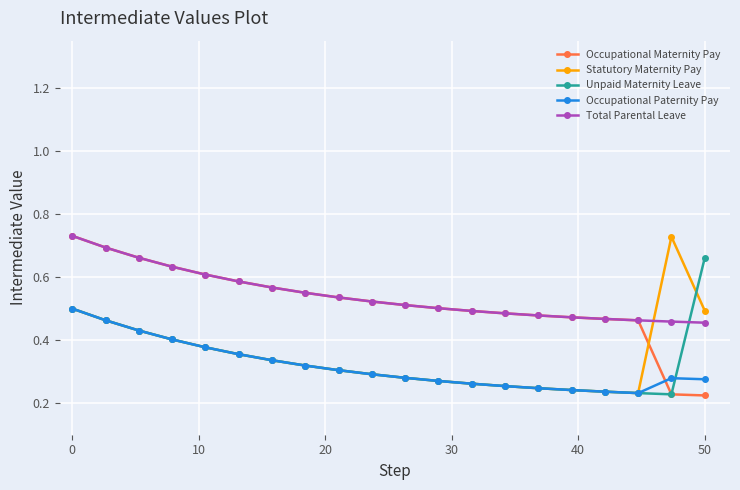

How many Statutory Maternity Pay values are between 0 and 1?

20